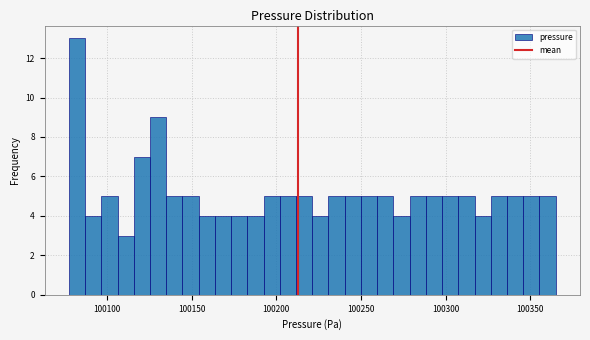

Read against the x-axis, roughly where is the centre of the tallest bar?

100080